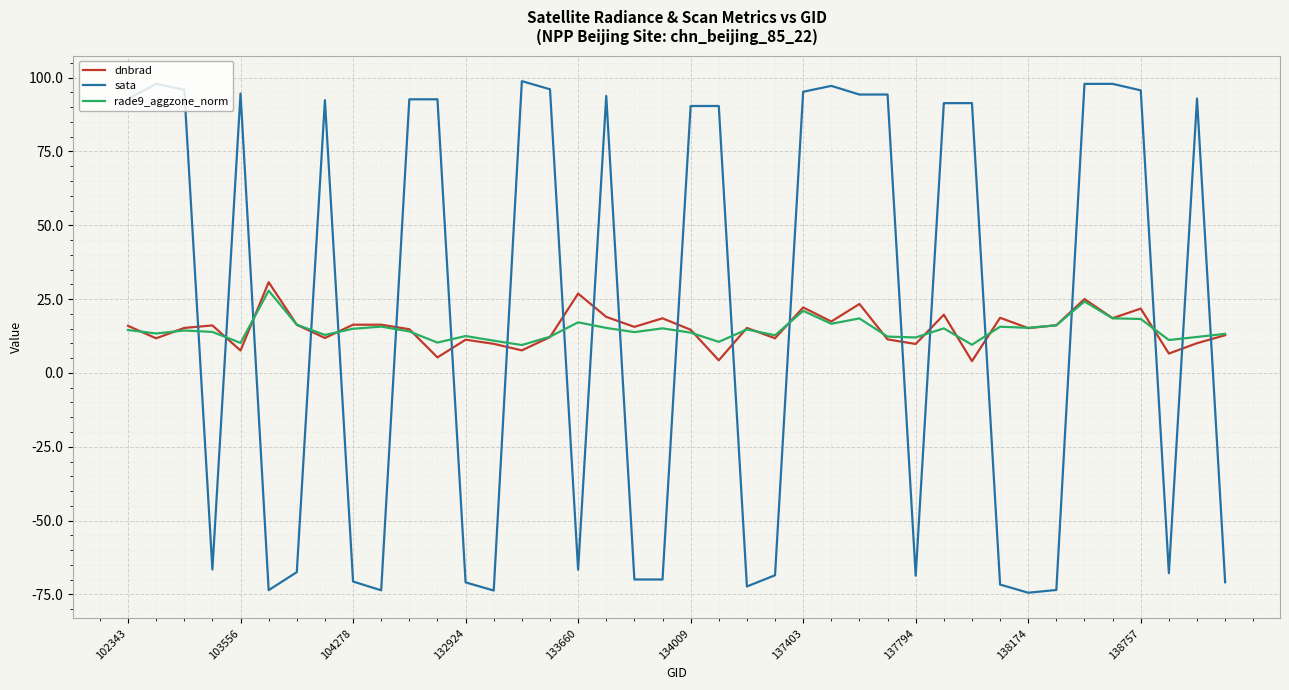

What is the smallest value displayed?

-74.4